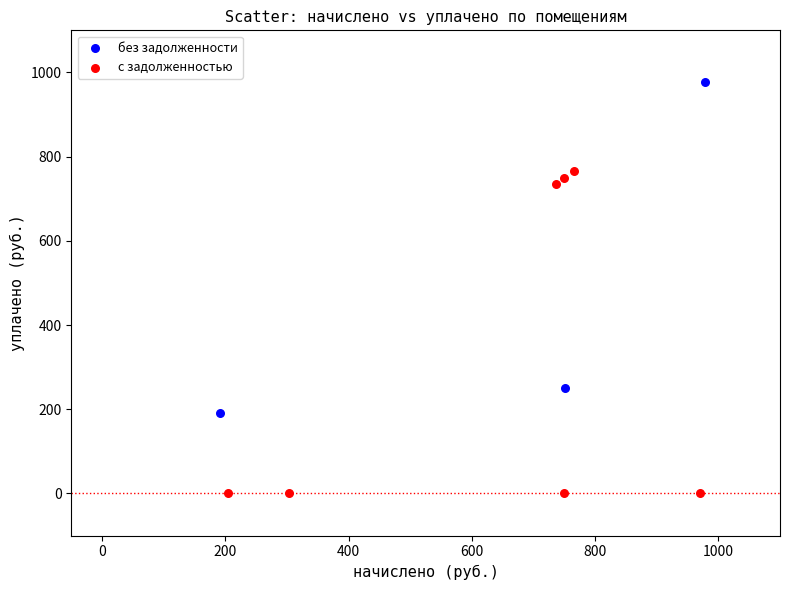

Which series contains the highest Y value?

без задолженности